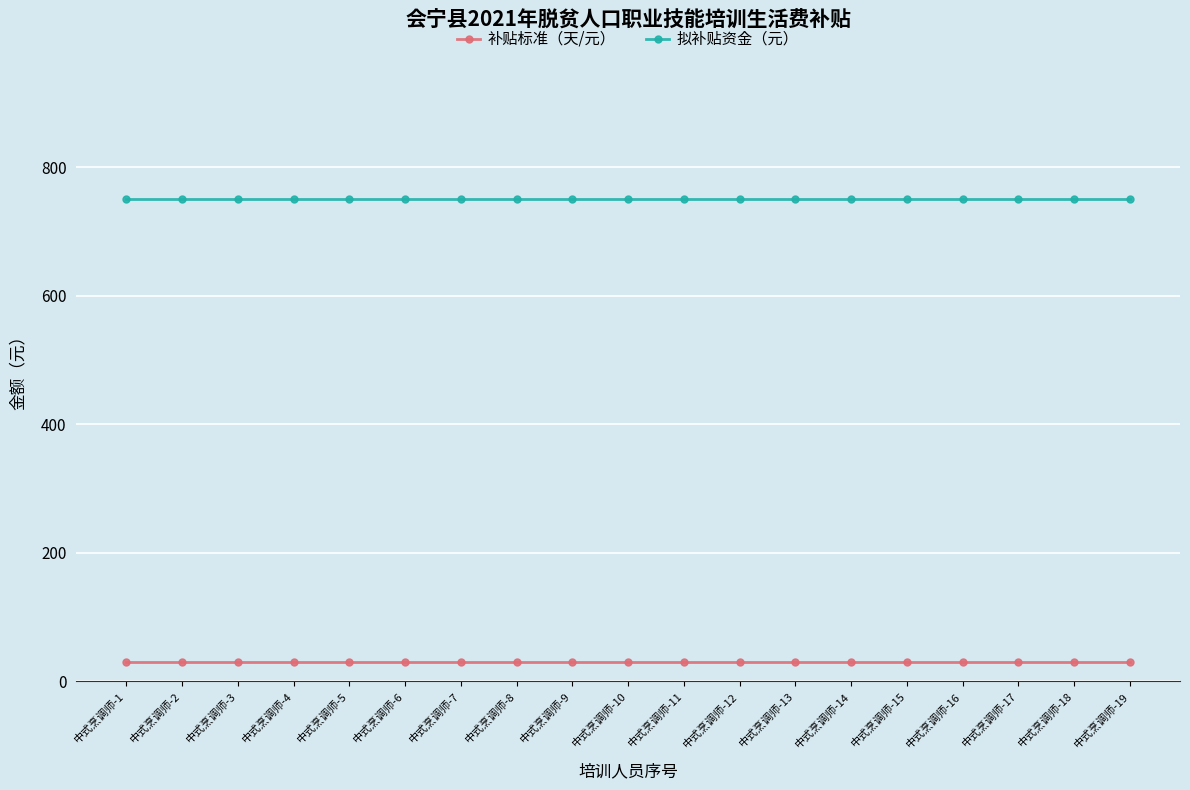

What is the average value of the 拟补贴资金（元） series?

750